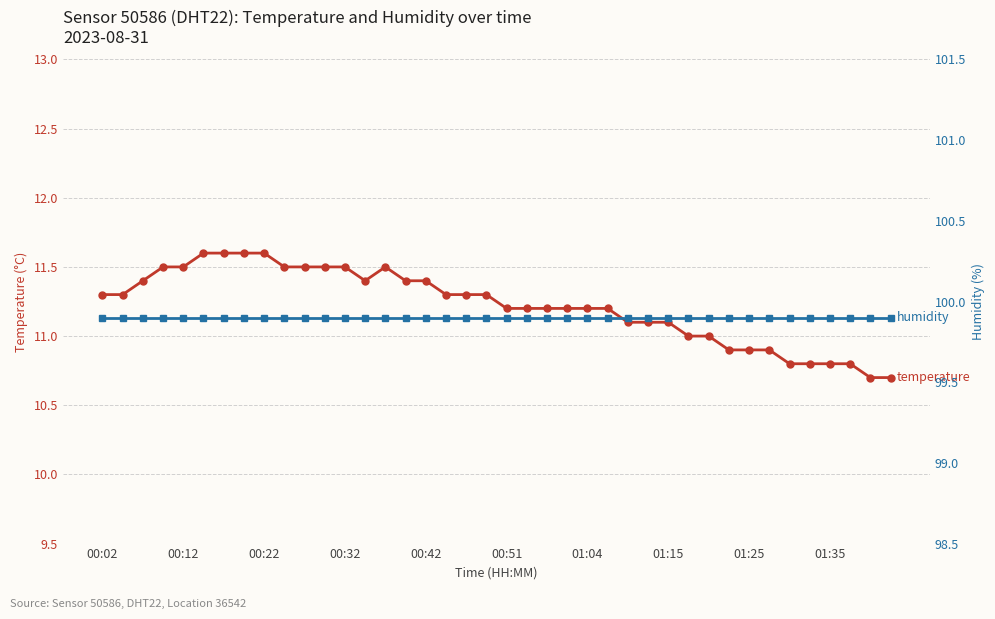

Does the chart display data point markers on the line(s)?

Yes